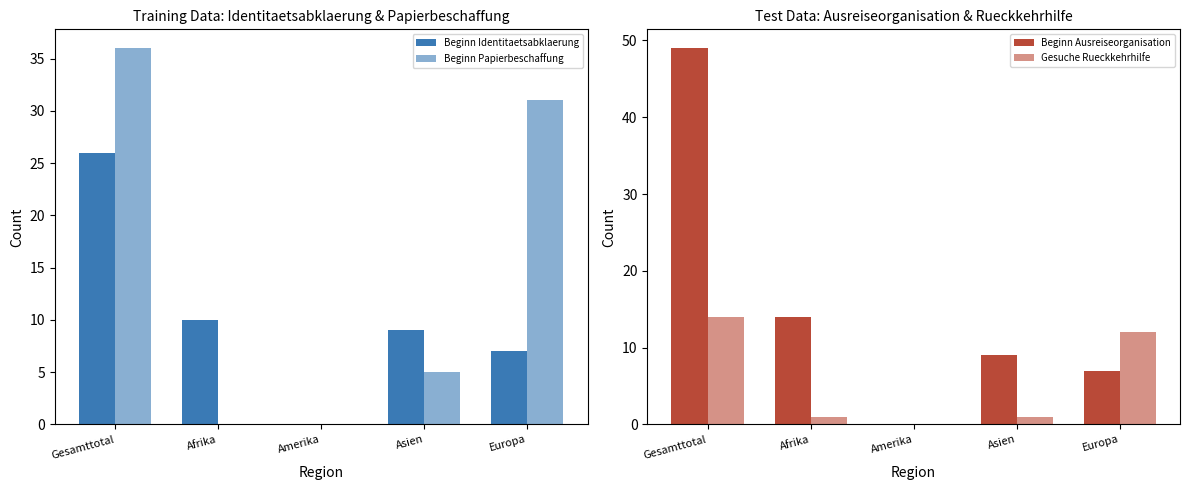

What is the difference between the maximum and minimum values in the Beginn Papierbeschaffung series?

36